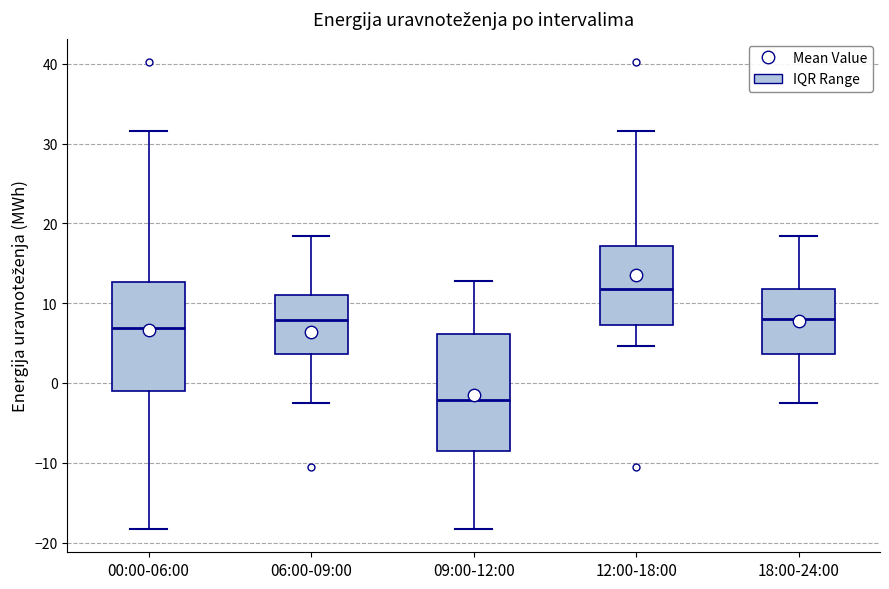

Reading left to right, transcribe this box plot: for each box, give where its median line is, the range the box spans, and where its two whiskers end, as read against the y-axis. The values are not printed on the chart, so give them approximately, as read against the axis.

00:00-06:00: median 7, box -1 to 13, whiskers -18 to 32
06:00-09:00: median 8, box 4 to 11, whiskers -2 to 18
09:00-12:00: median -2, box -9 to 6, whiskers -18 to 13
12:00-18:00: median 12, box 7 to 17, whiskers 5 to 32
18:00-24:00: median 8, box 4 to 12, whiskers -2 to 18